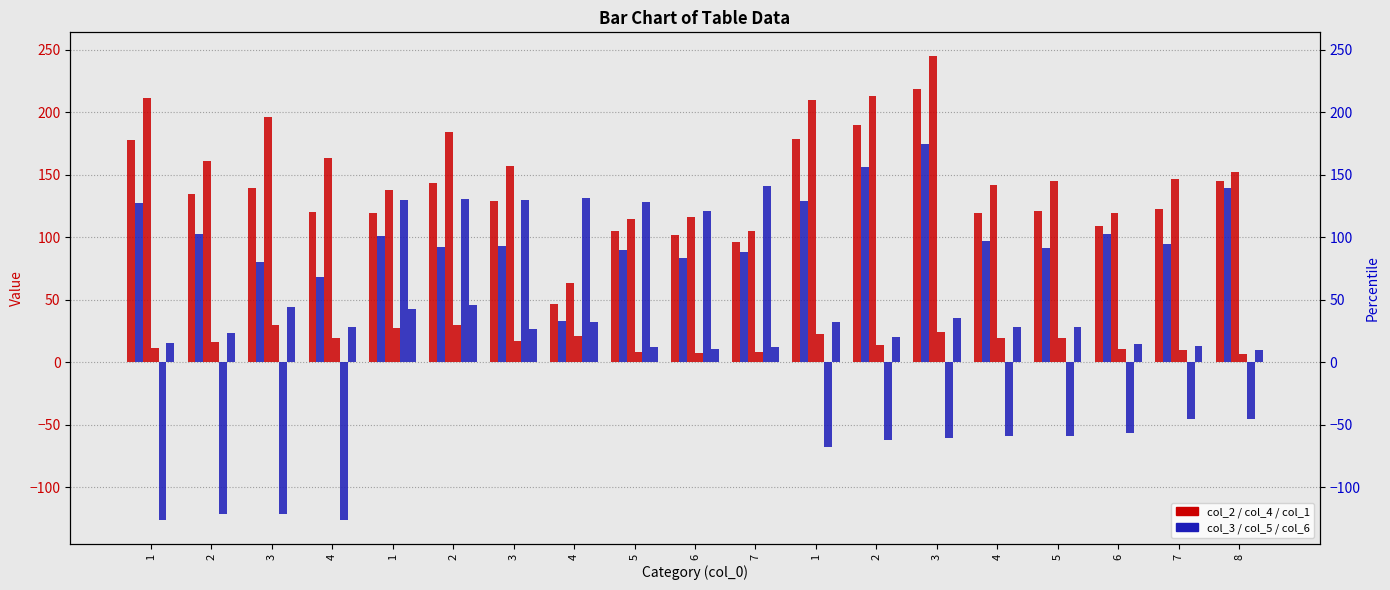

Which series has the largest total across all categories?

col_4